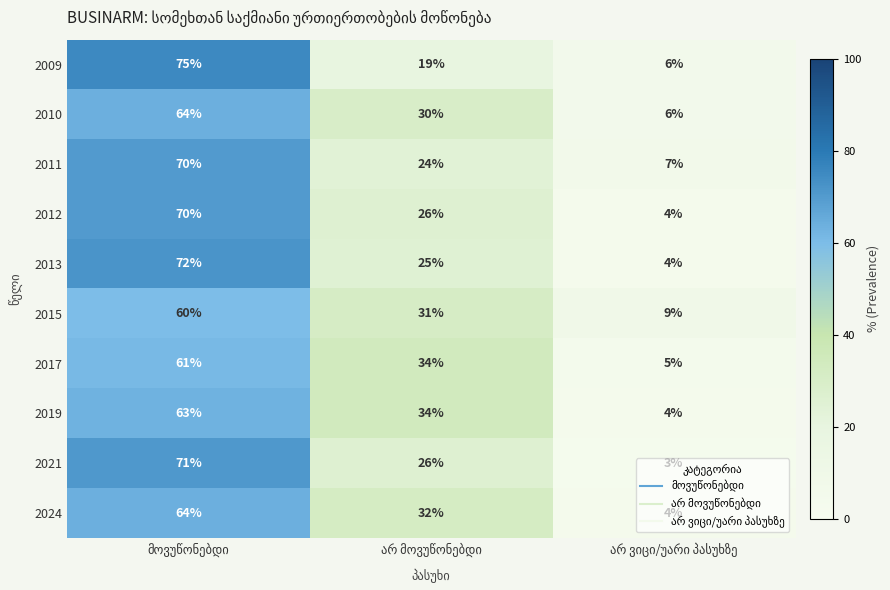

Which series has the widest spread of values?

2009